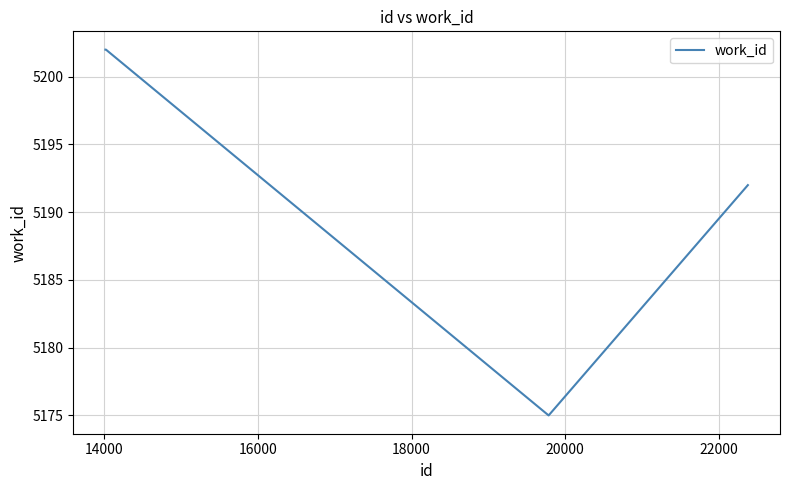

True or false: there are more than 1 points higher than both neighbors.

False